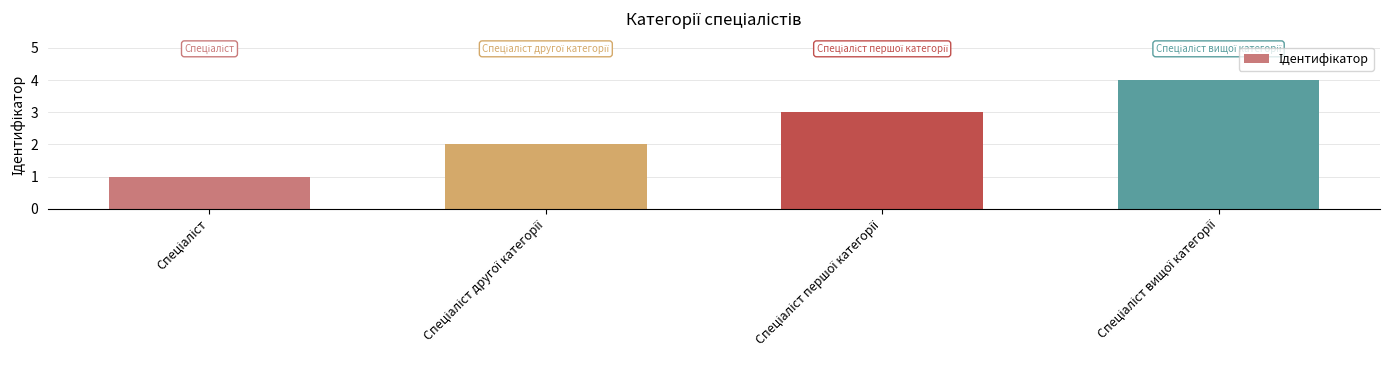

Are the bars horizontal?

No